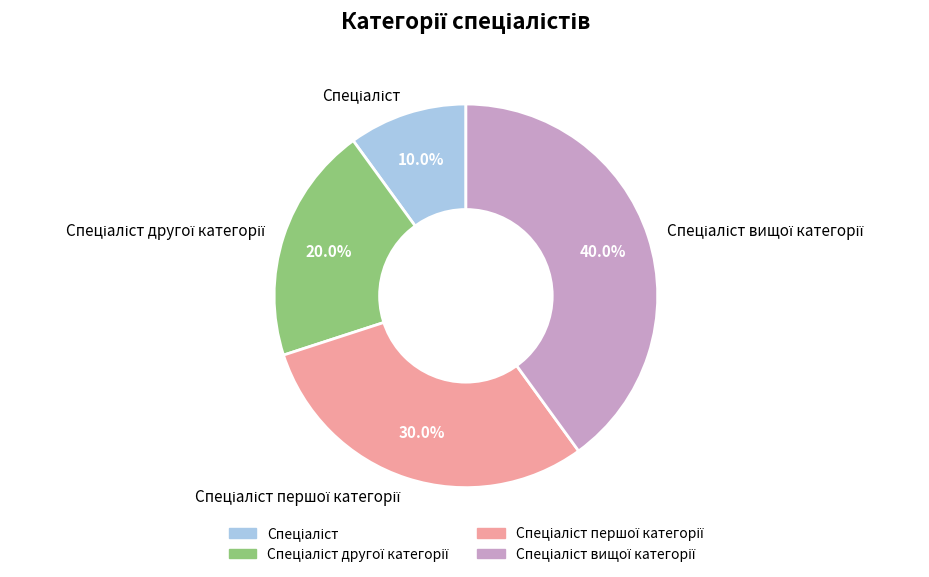

To the nearest percent, what is the average slice percentage?

25%